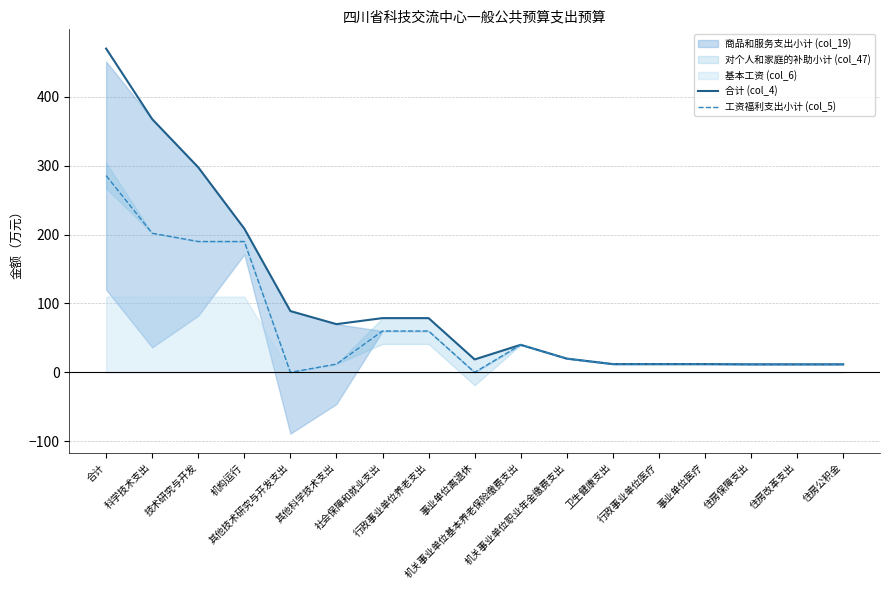

True or false: 合计 (col_4) and 工资福利支出小计 (col_5) intersect in this chart.

False